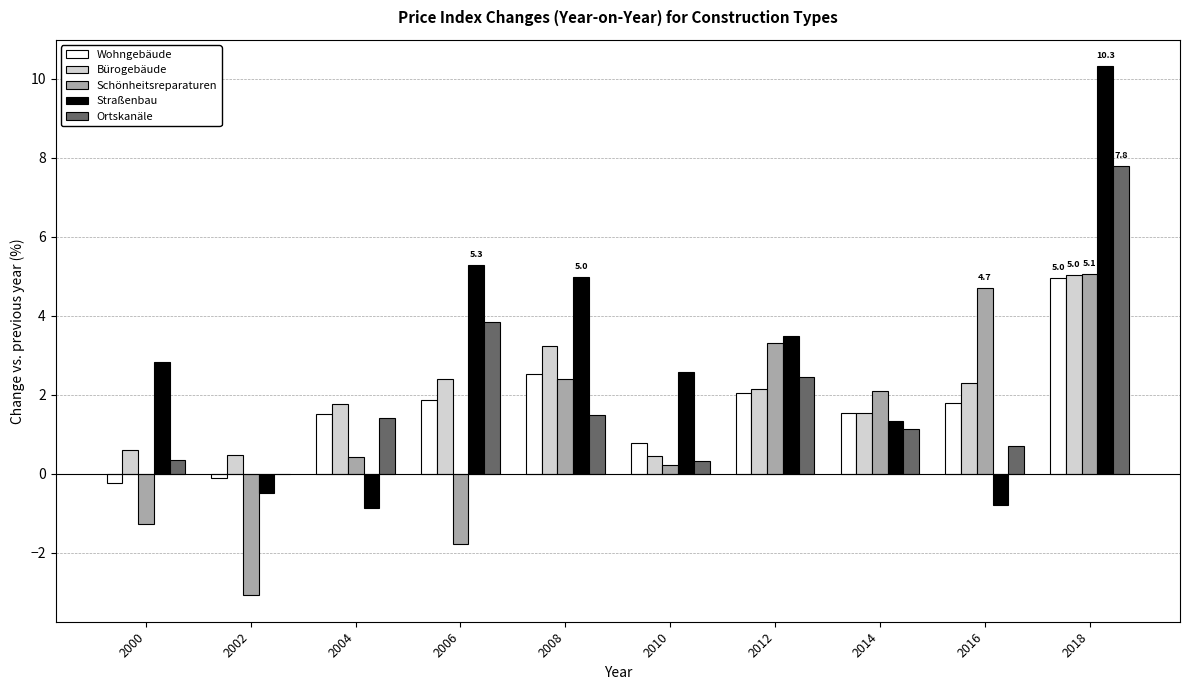

At which category is the sum across all series the highest?

2018